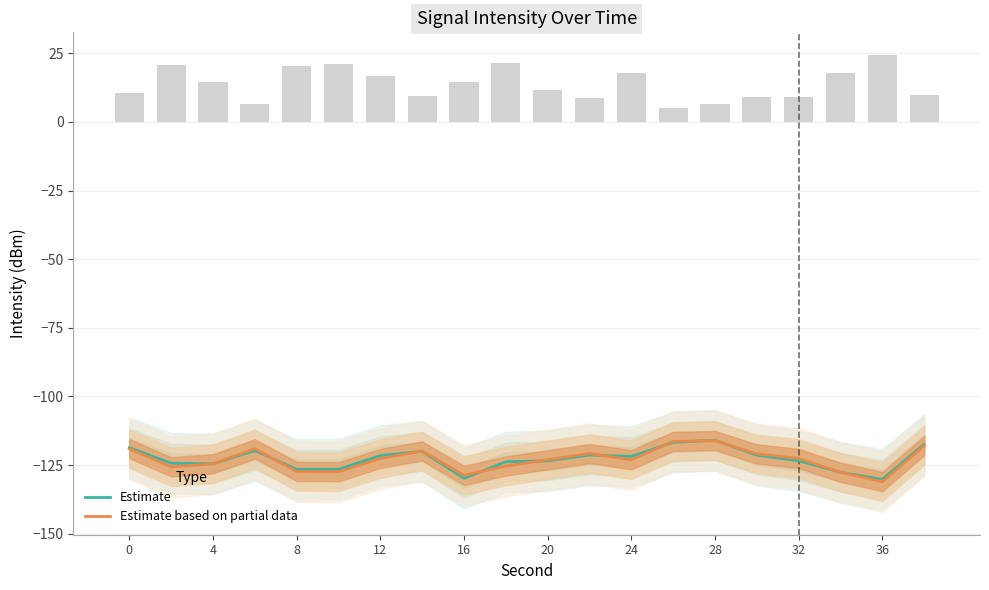

The Estimate based on partial data series shows -123.0 at 24. True or false?

True